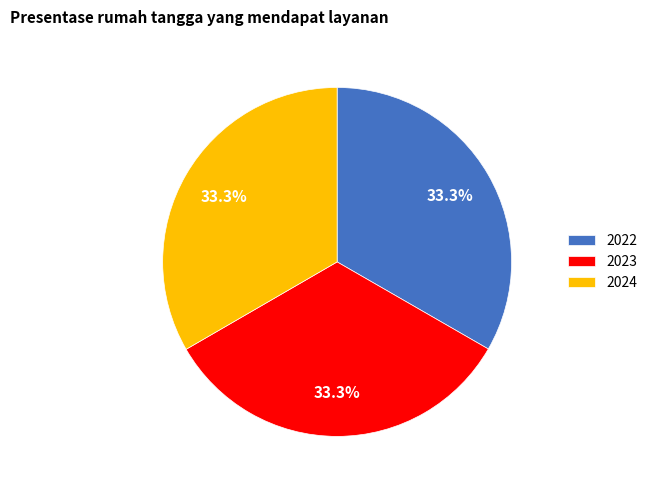

To the nearest percent, what is the combined percentage of 2023 and 2022?

67%